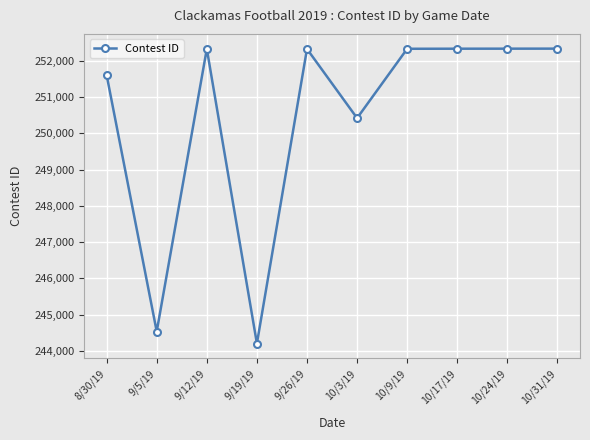

What is the minimum value shown in the chart?

244206